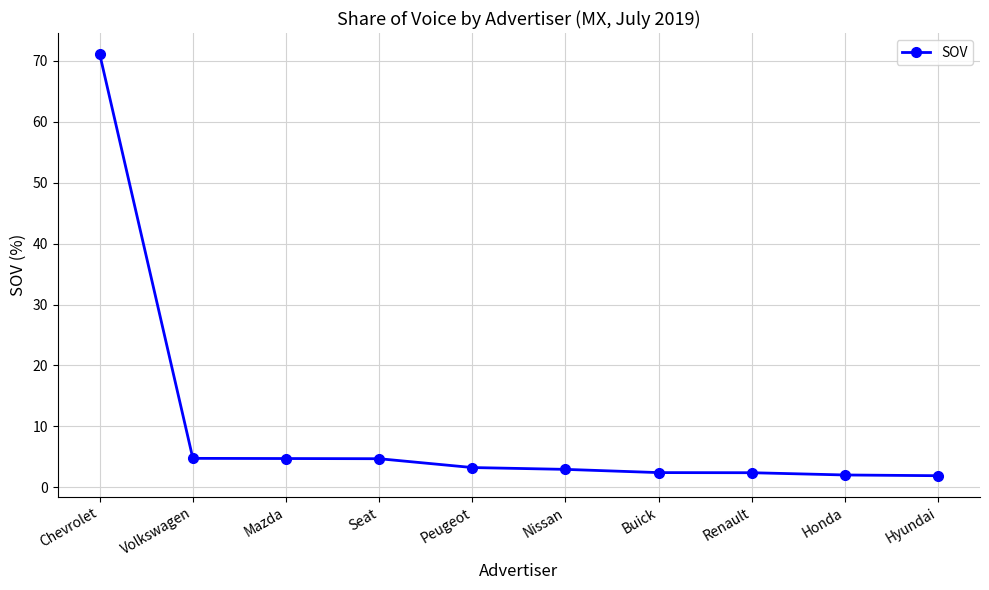

What is the minimum value shown in the chart?

1.9